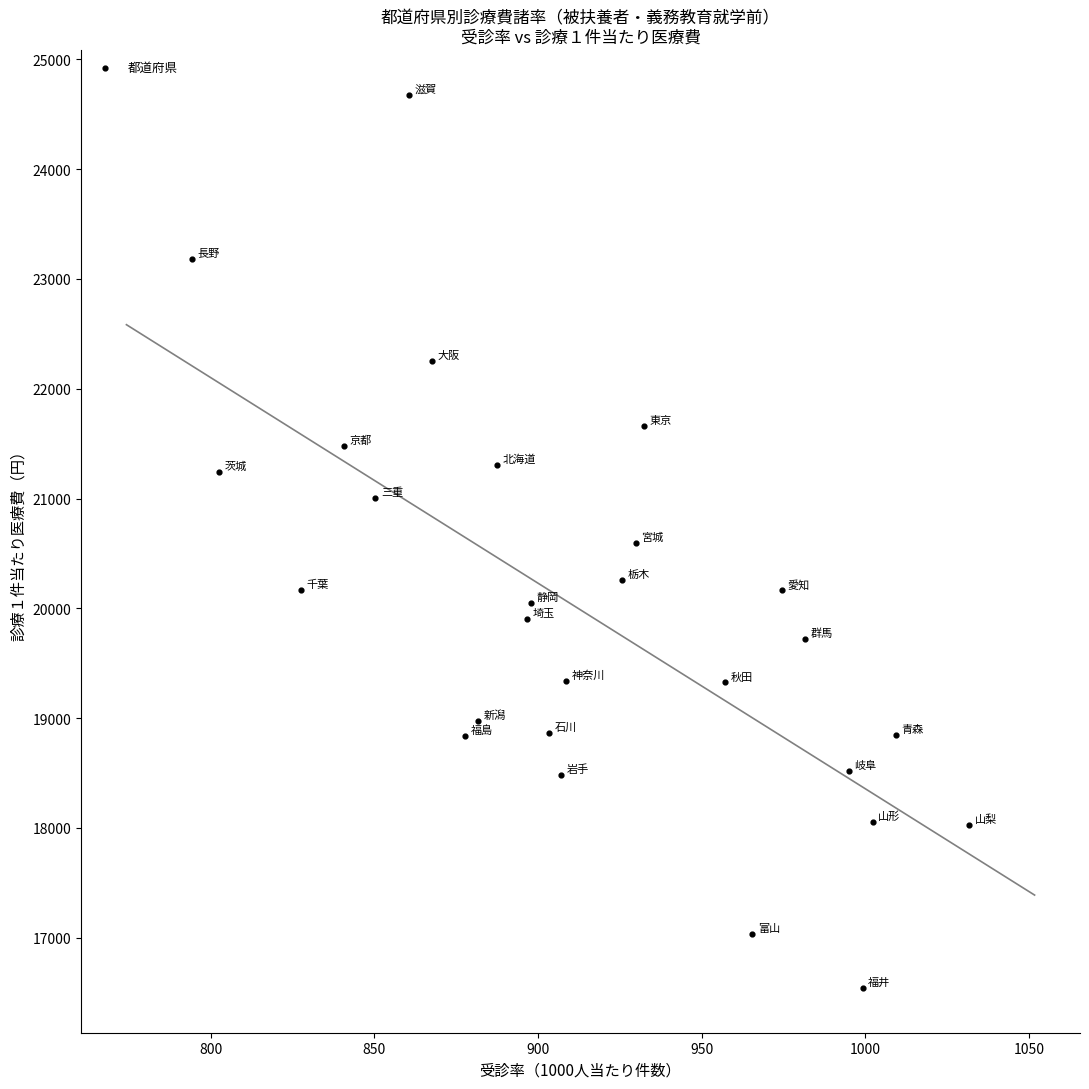

What is the range of Y values (max minus min)?

8136.5